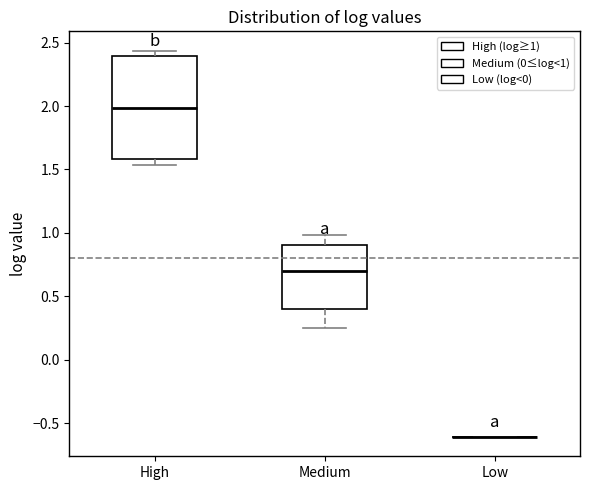

Reading left to right, transcribe this box plot: for each box, give where its median line is, the range the box spans, and where its two whiskers end, as read against the y-axis. The values are not printed on the chart, so give them approximately, as read against the axis.

High: median 2.00, box 1.60 to 2.40, whiskers 1.55 to 2.45
Medium: median 0.70, box 0.40 to 0.90, whiskers 0.25 to 1.00
Low: box collapsed to a line at -0.60, whiskers -0.60 to -0.60